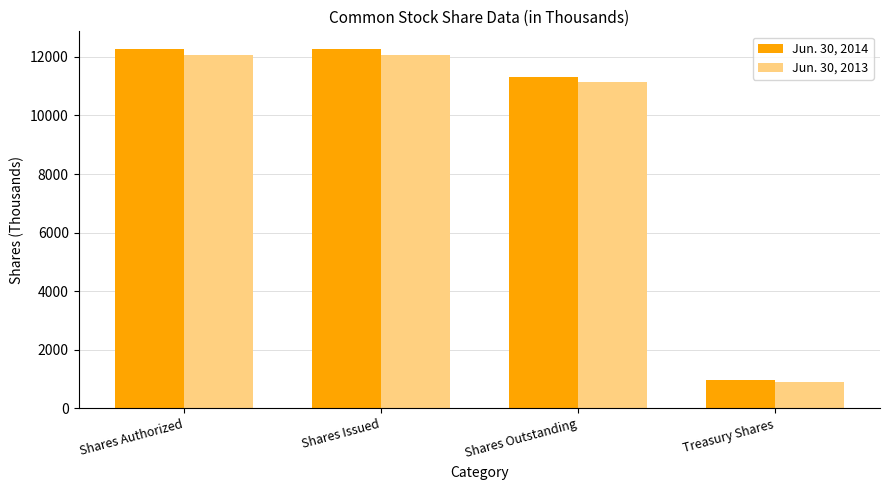

Is it true that Jun. 30, 2014 equals 17780 at Shares Outstanding?

False